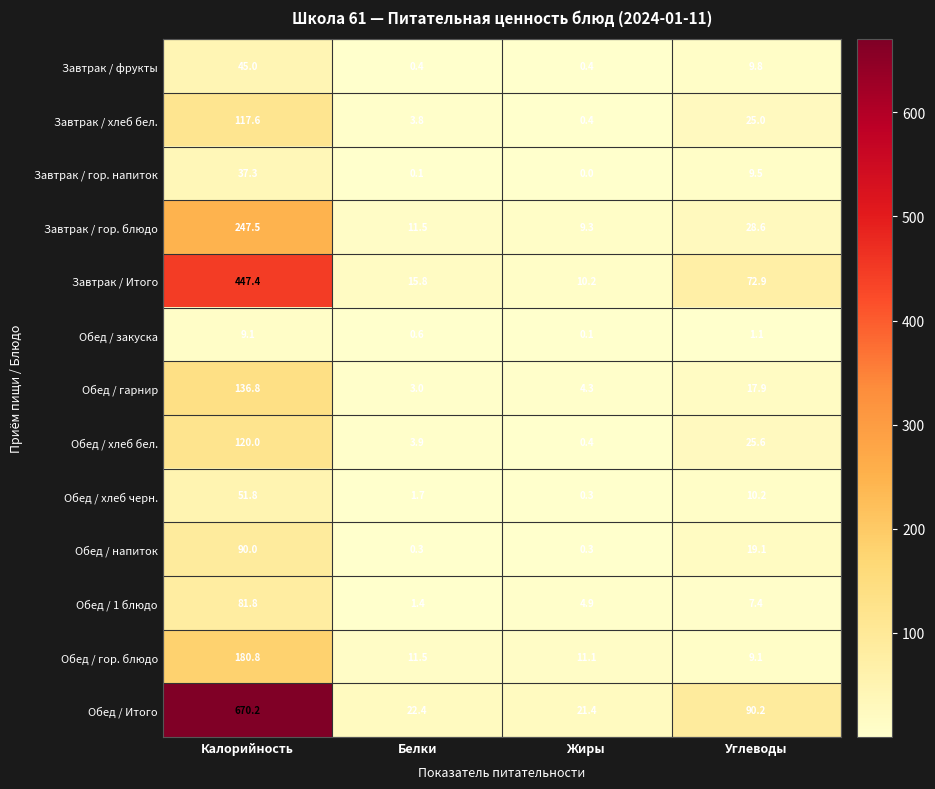

What is the difference between the Обед / хлеб черн. values at Жиры and Калорийность?

51.5